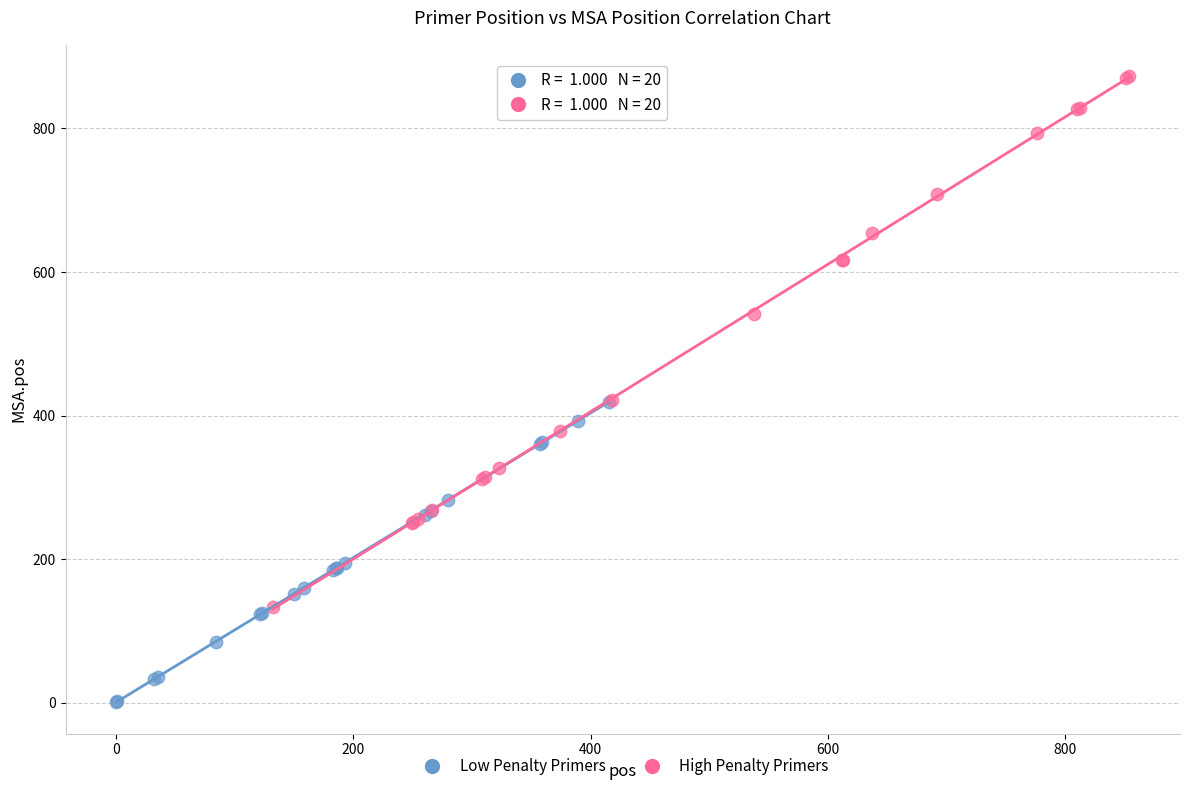

Which series reaches the maximum Y coordinate?

High Penalty Primers